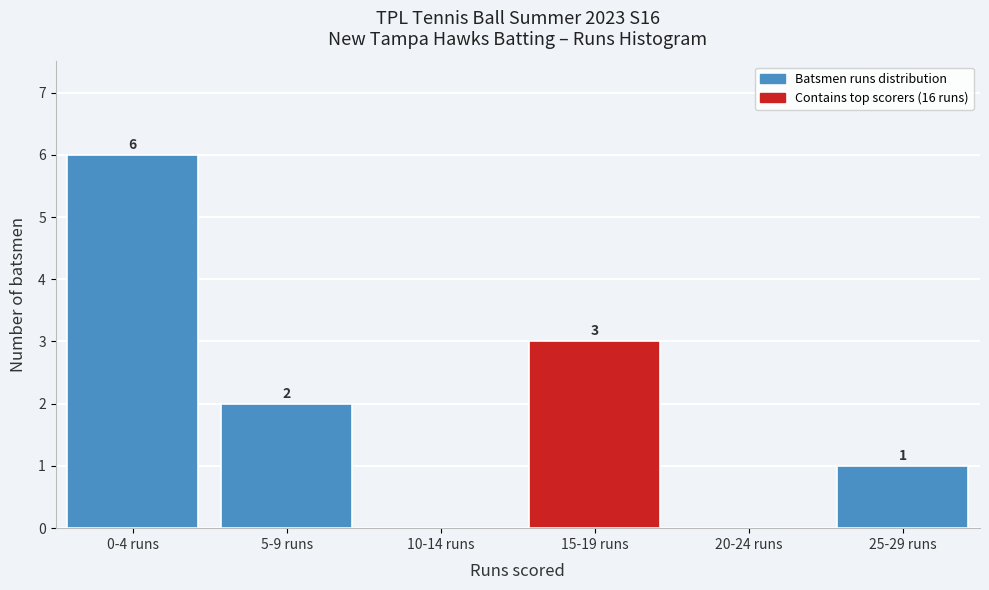

Reading right to left, what are all the values shown in this chart?

25-29 runs=1	20-24 runs=0	15-19 runs=3	10-14 runs=0	5-9 runs=2	0-4 runs=6